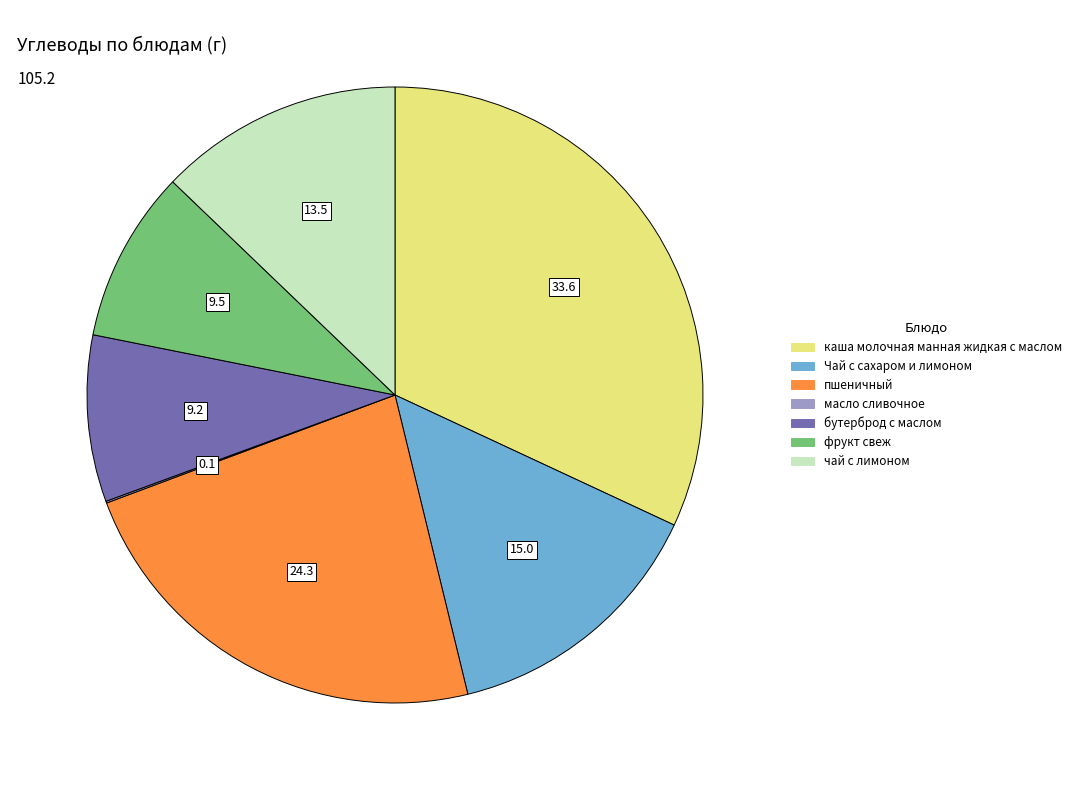

Is there a majority slice in this chart?

No